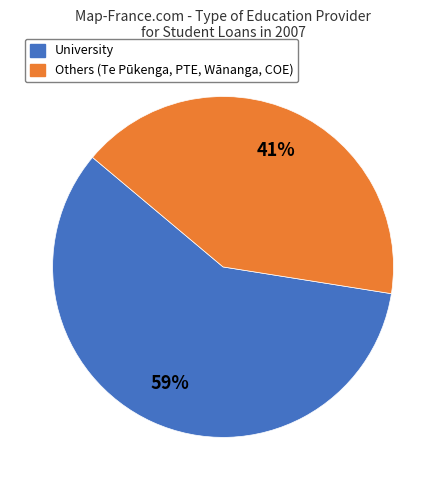

To the nearest percent, what is the average slice percentage?

50%